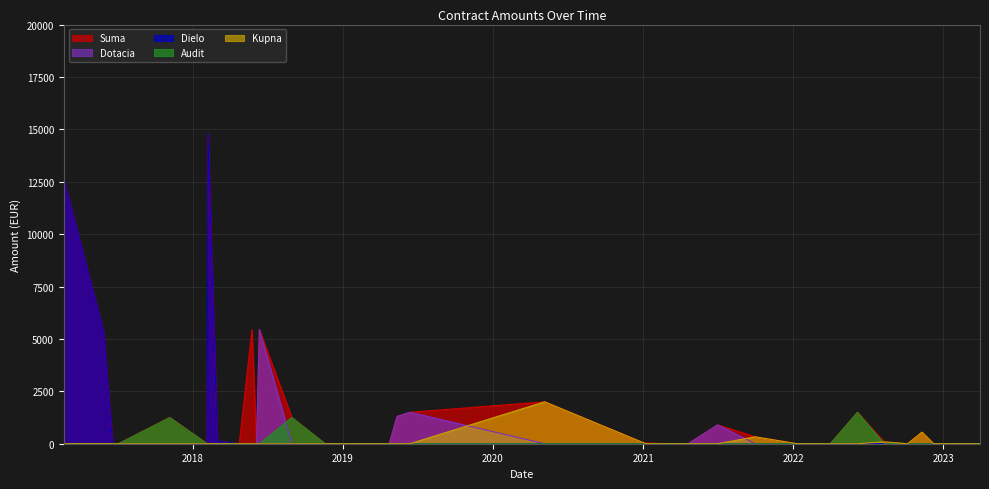

Which category has the lowest value across all series?

2017-06-20